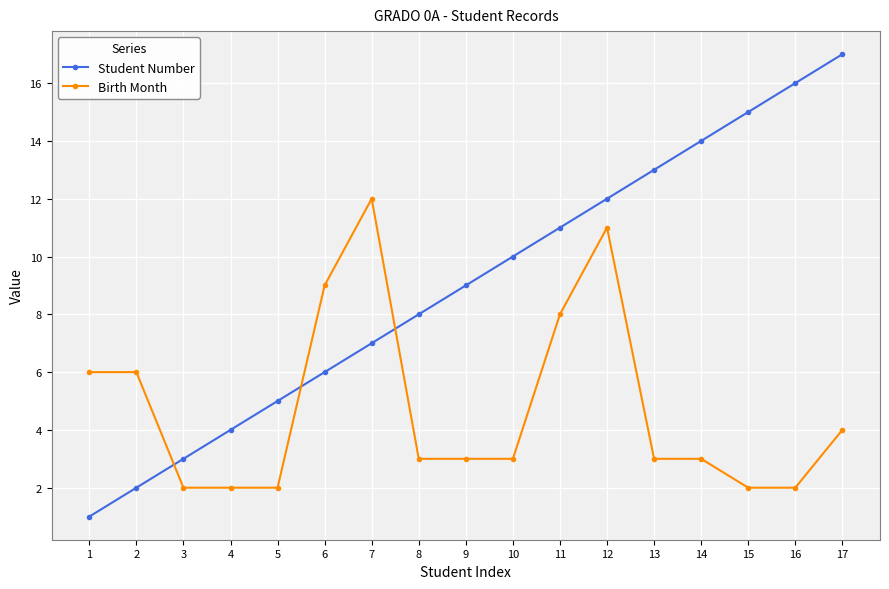

Is this an area chart (filled region under the line)?

No